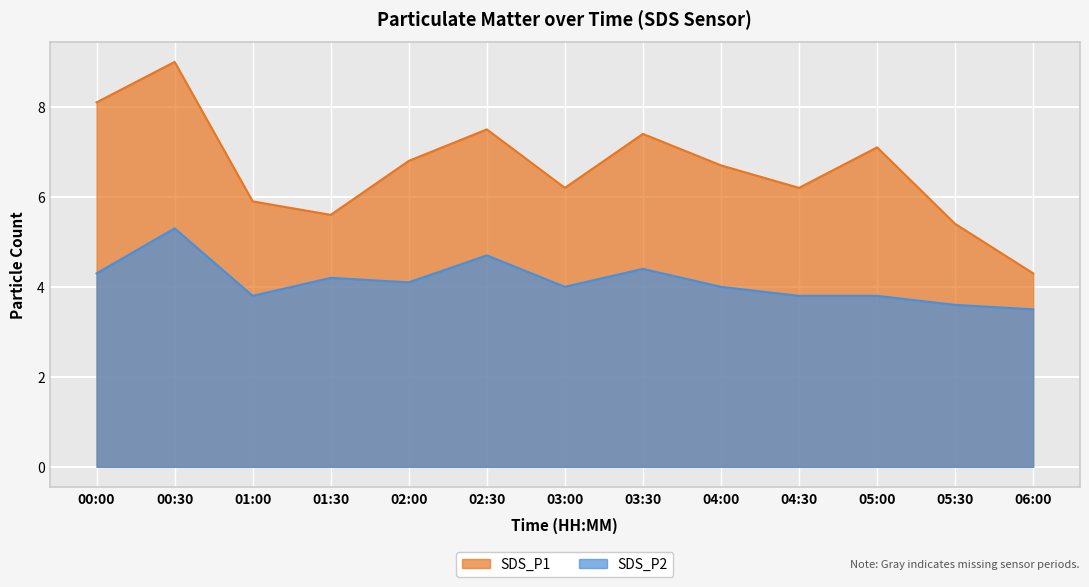

Which series has the largest range (max minus min)?

SDS_P1